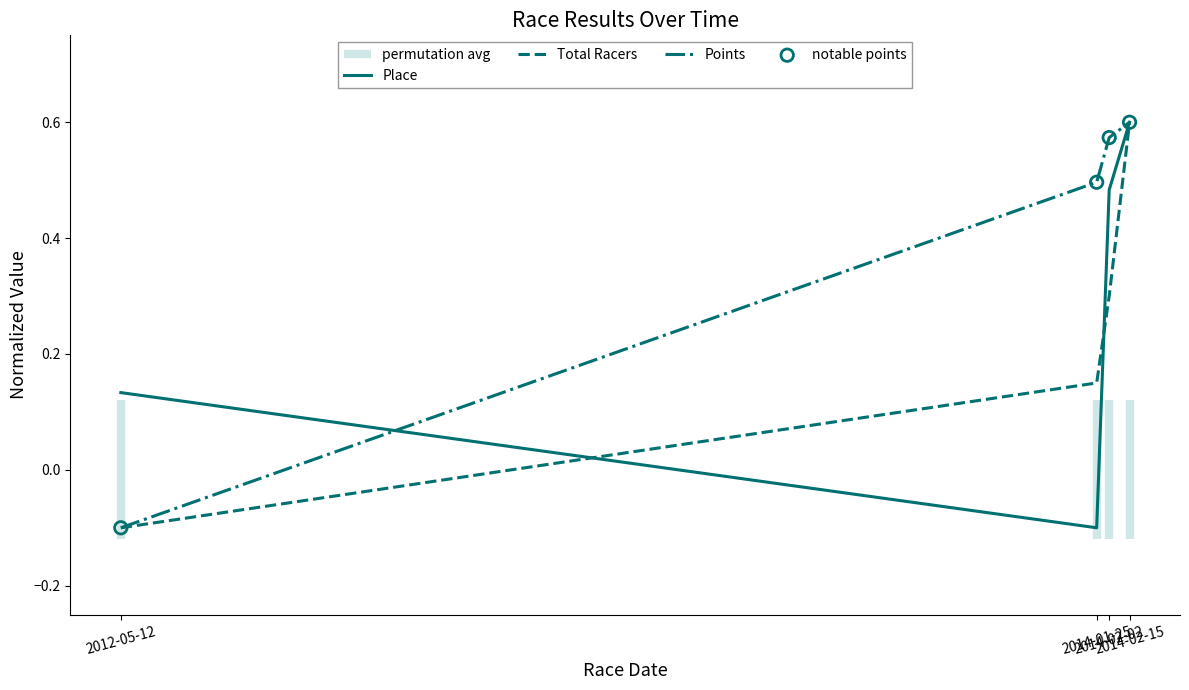

Which series has the widest spread of Y values?

Place